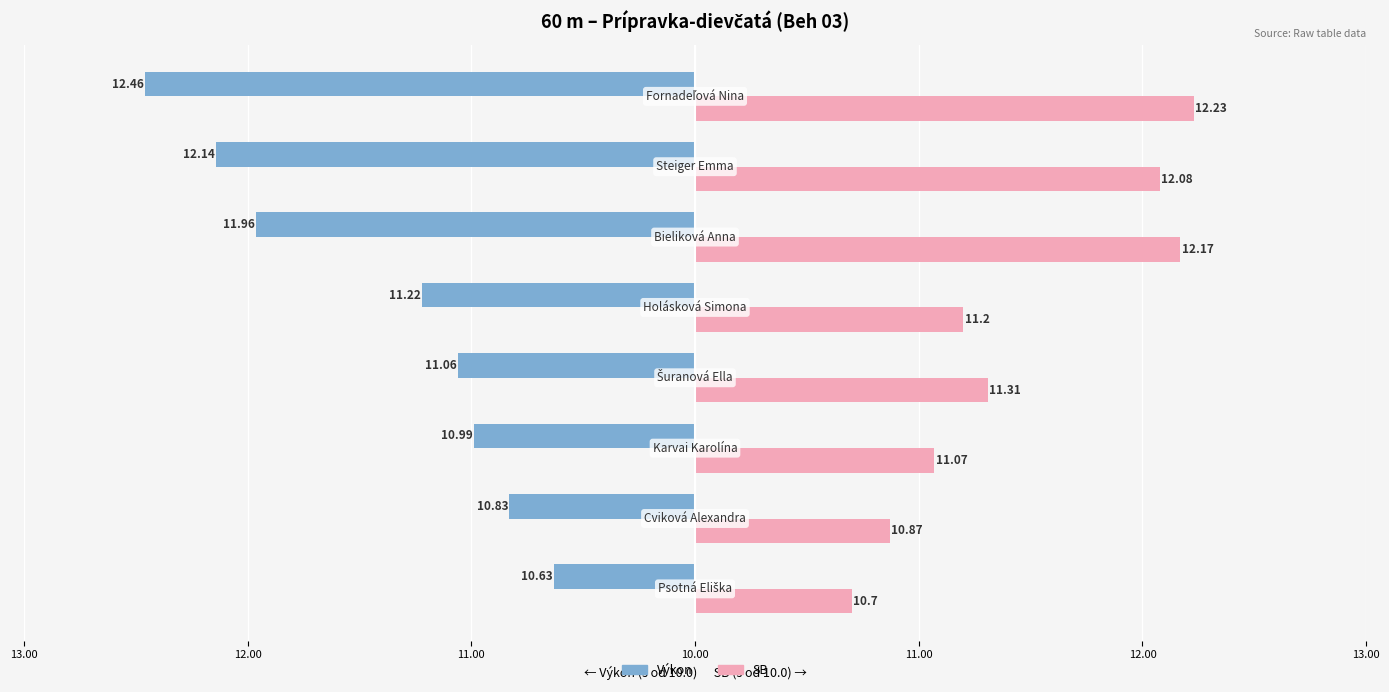

What are all the series names shown in the legend?

Výkon, SB